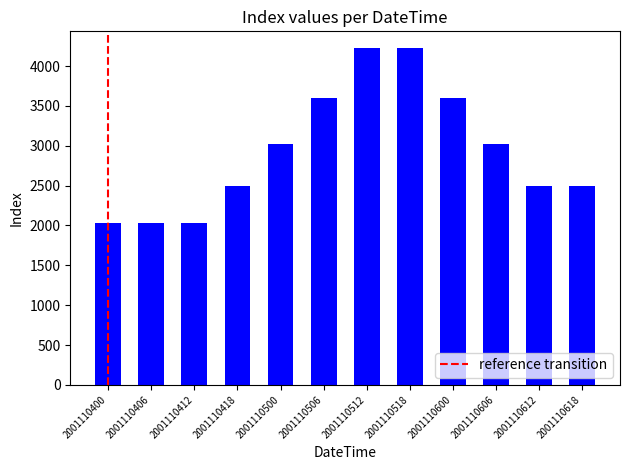

Count the number of categories in the chart.

12